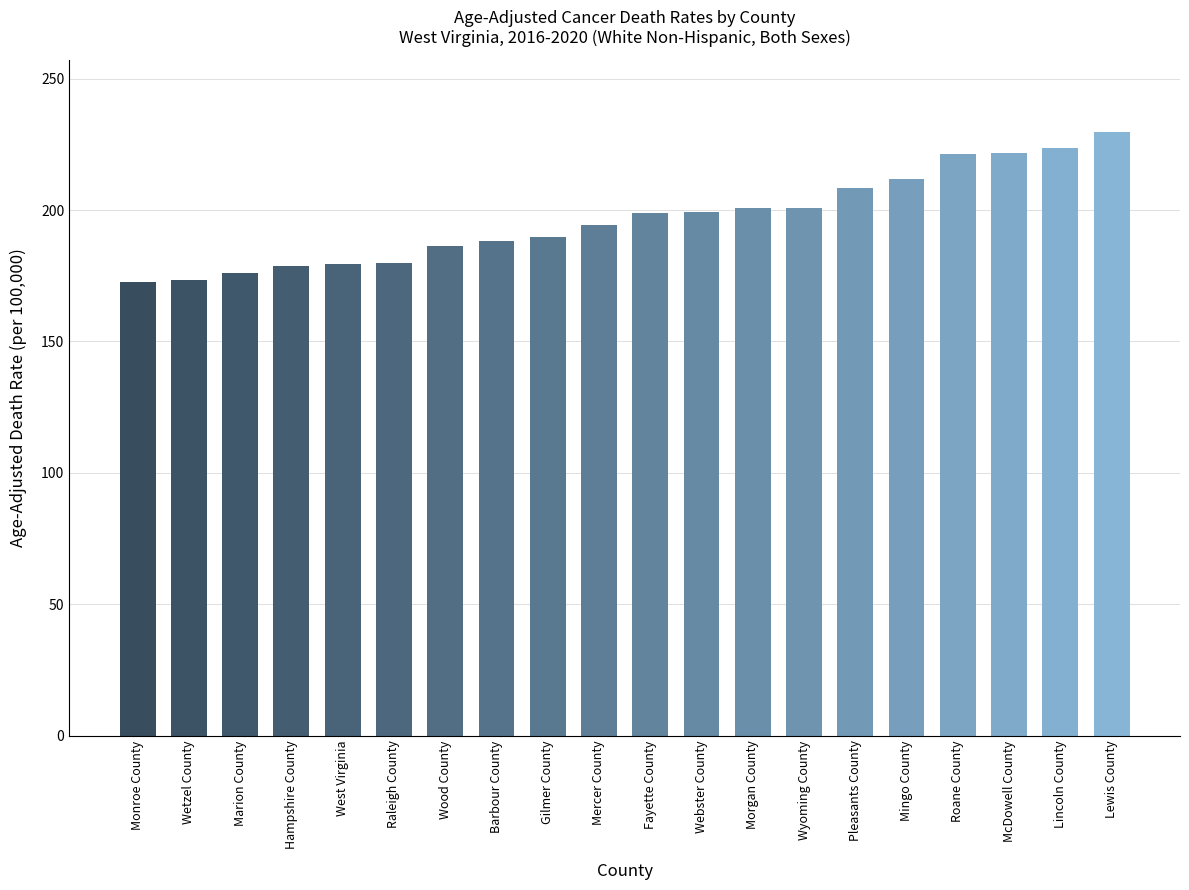

What is the label of the 20th bar from the right?

Monroe County